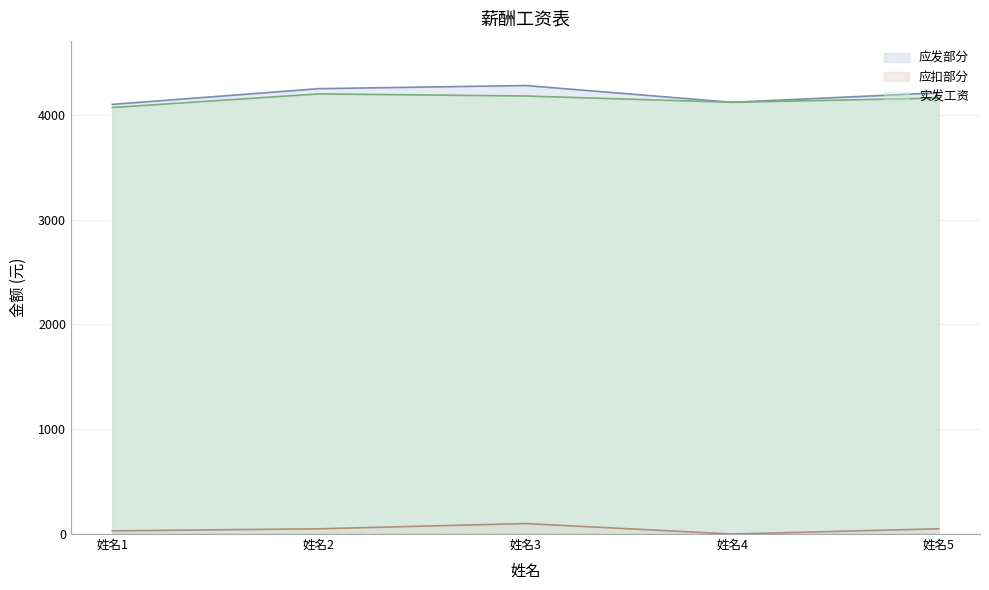

How many data points in 实发工资 are above 4160?

2